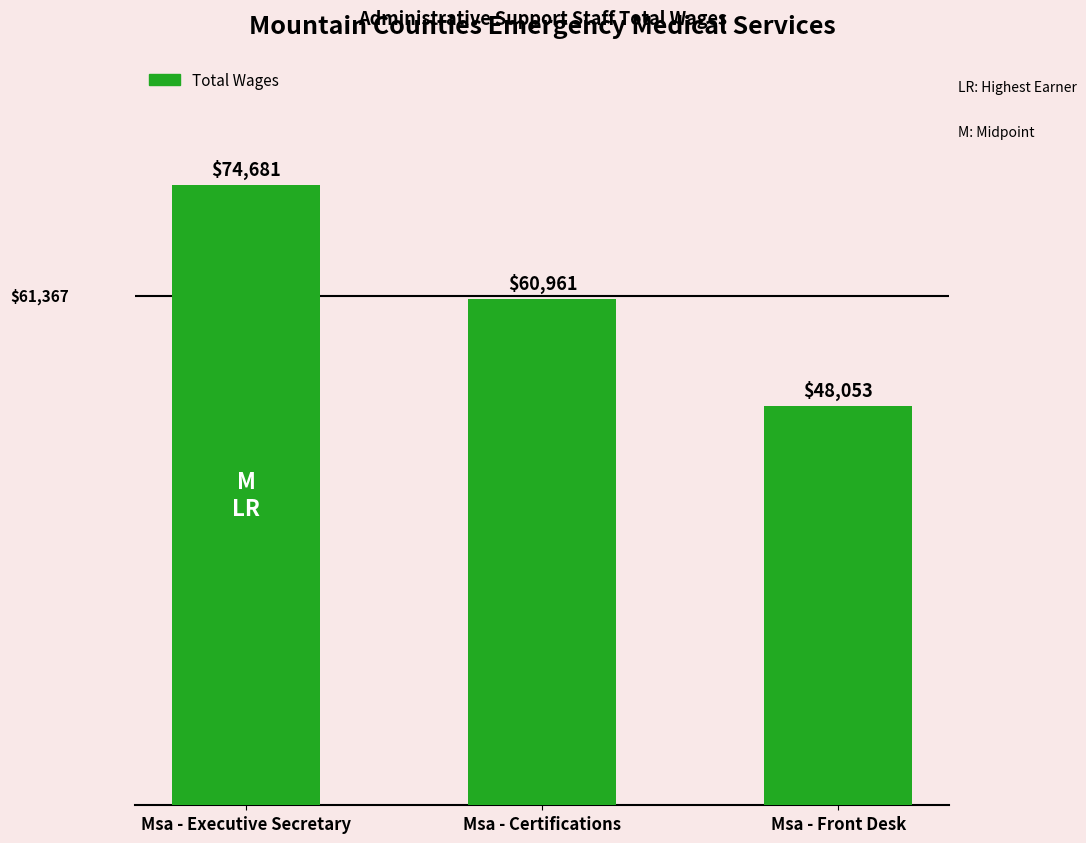

Which has a higher value, Msa - Executive Secretary or Msa - Front Desk?

Msa - Executive Secretary